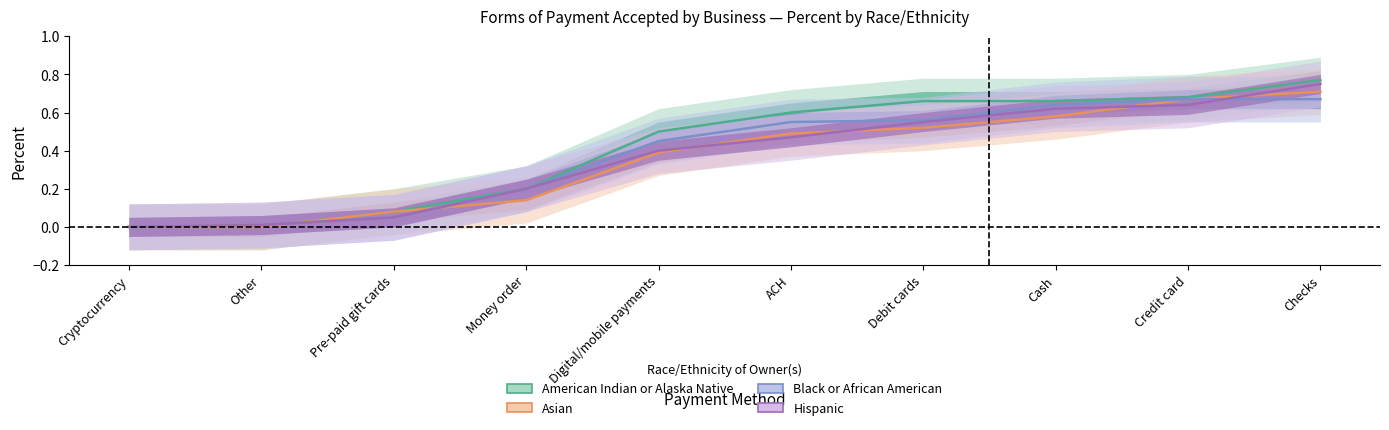

Which series changed the most between Pre-paid gift cards and Checks?

Hispanic